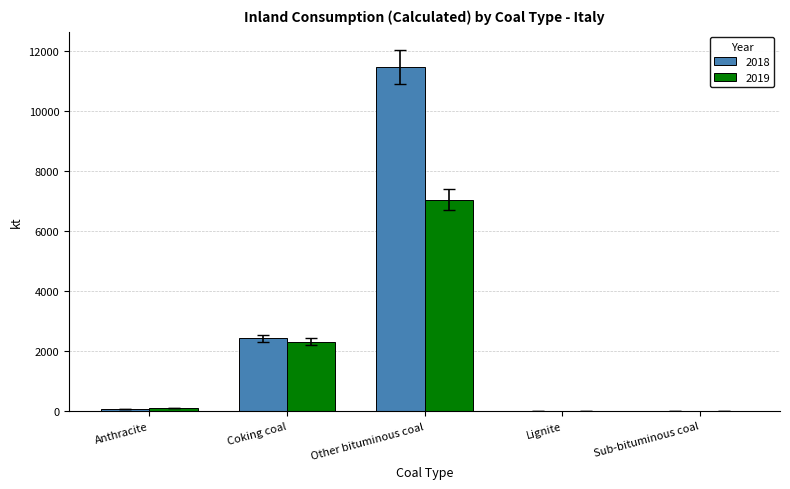

Where is 2018 nearest to the value 5738?

Coking coal